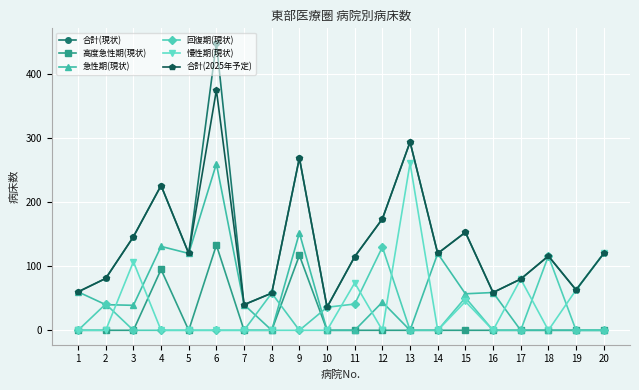

Which series has the widest spread of values?

合計(現状)